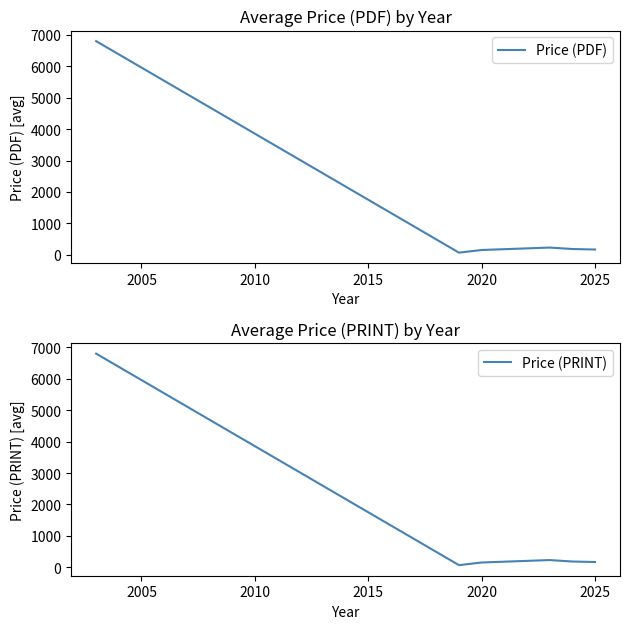

What is the maximum value for Price (PDF)?

6800.0